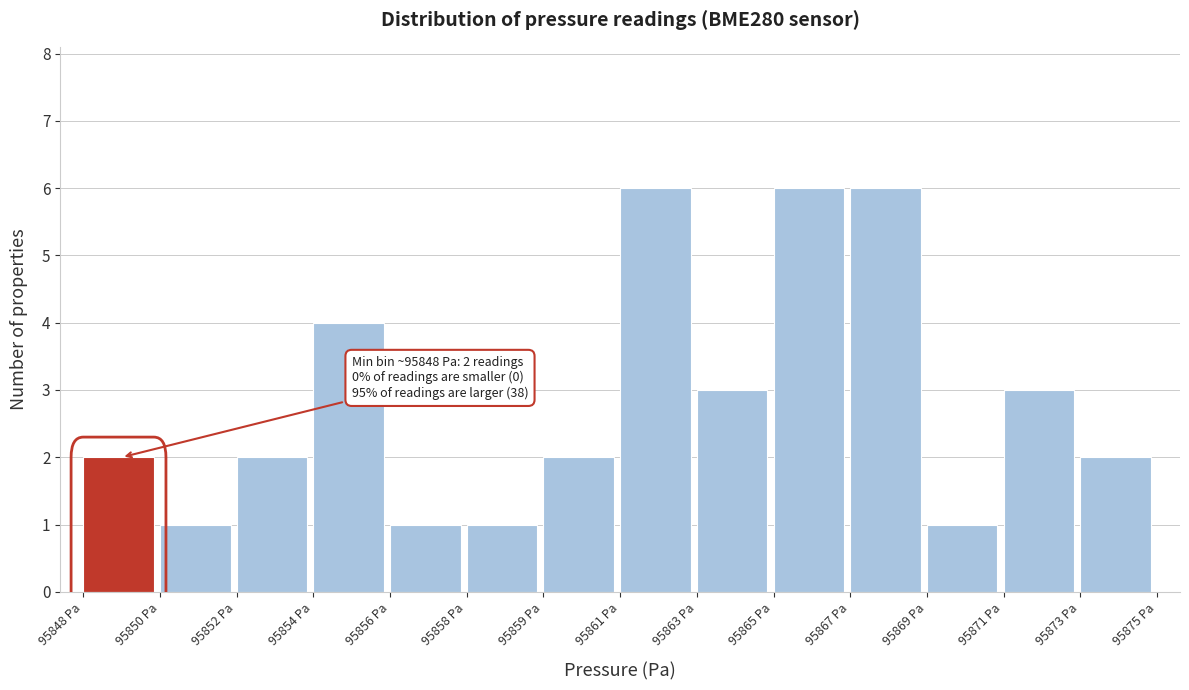

Reading left to right, extract all data points from this chart.

95848 Pa=2	95850 Pa=1	95852 Pa=2	95854 Pa=4	95856 Pa=1	95858 Pa=1	95859 Pa=2	95861 Pa=6	95863 Pa=3	95865 Pa=6	95867 Pa=6	95869 Pa=1	95871 Pa=3	95873 Pa=2